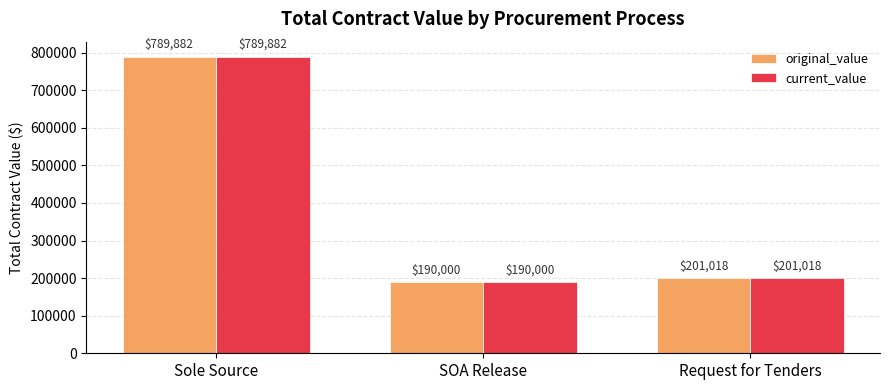

How many bars are there in total?

6